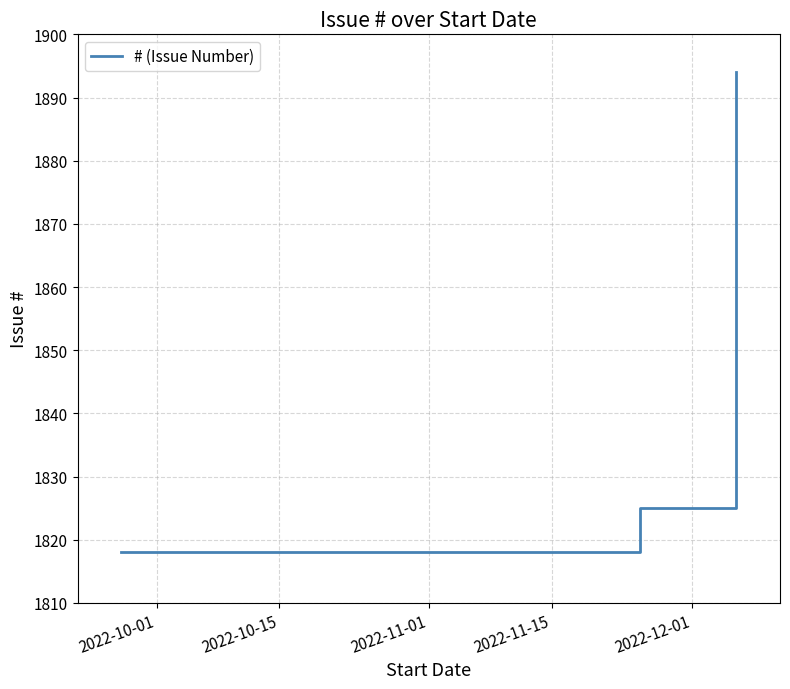

What is the minimum value shown in the chart?

1818